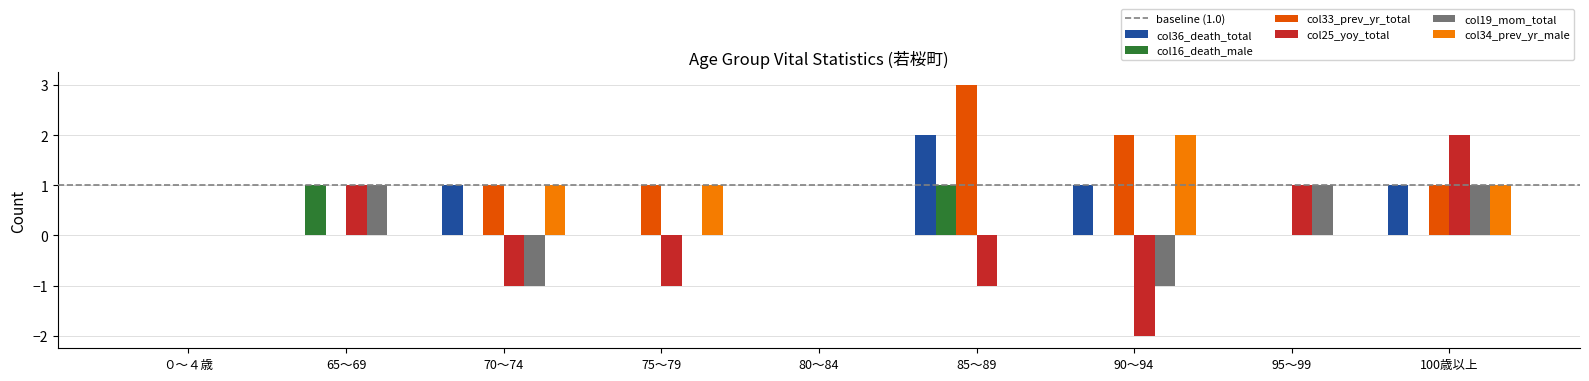

At which label does col25_yoy_total reach its peak?

100歳以上